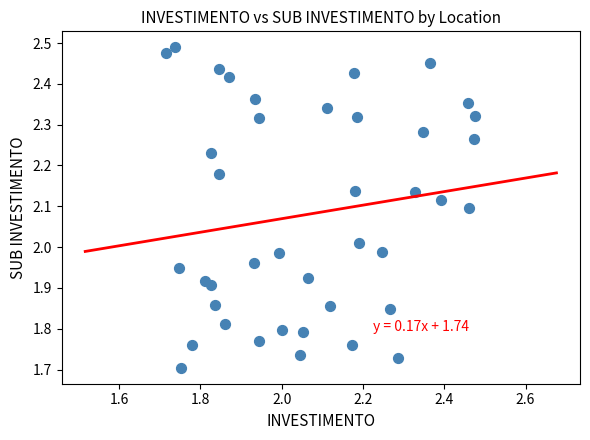

What is the range of X values (max minus min)?

0.8